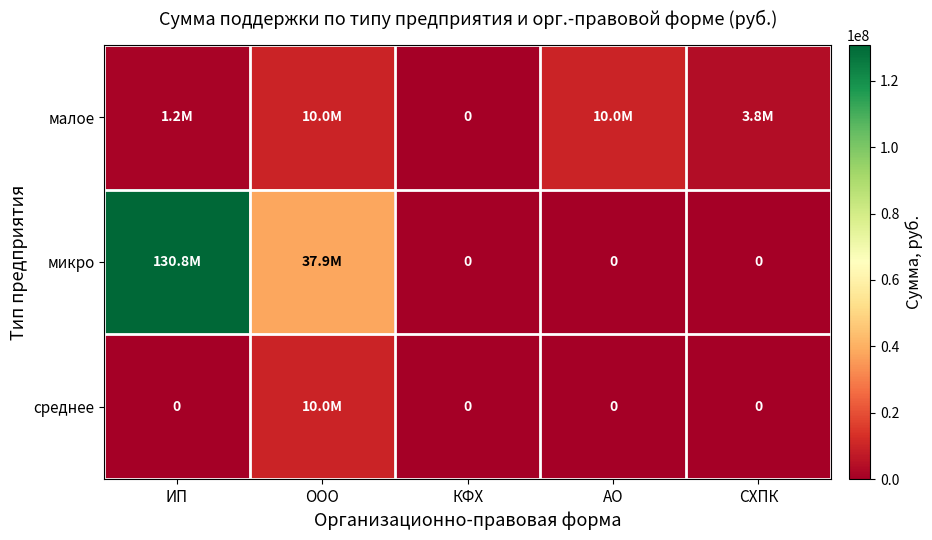

Is the value of малое at АО greater than the value of микро at КФХ?

Yes